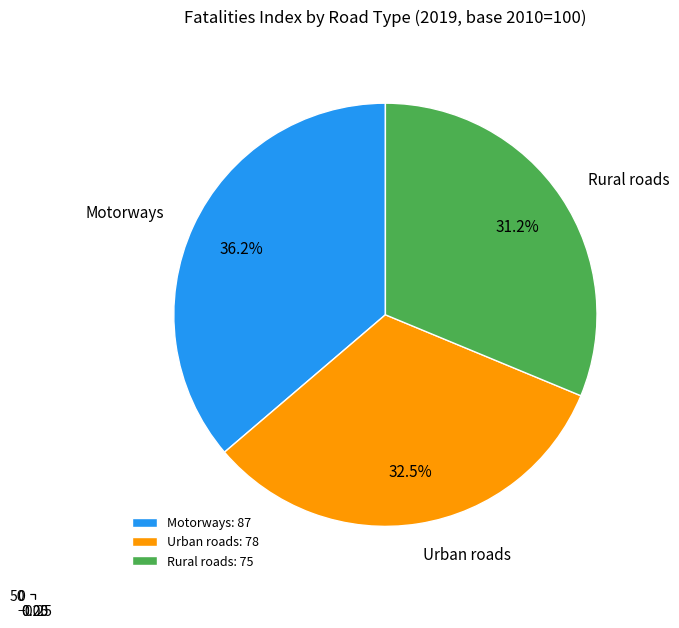

Is Rural roads the majority of the pie?

No